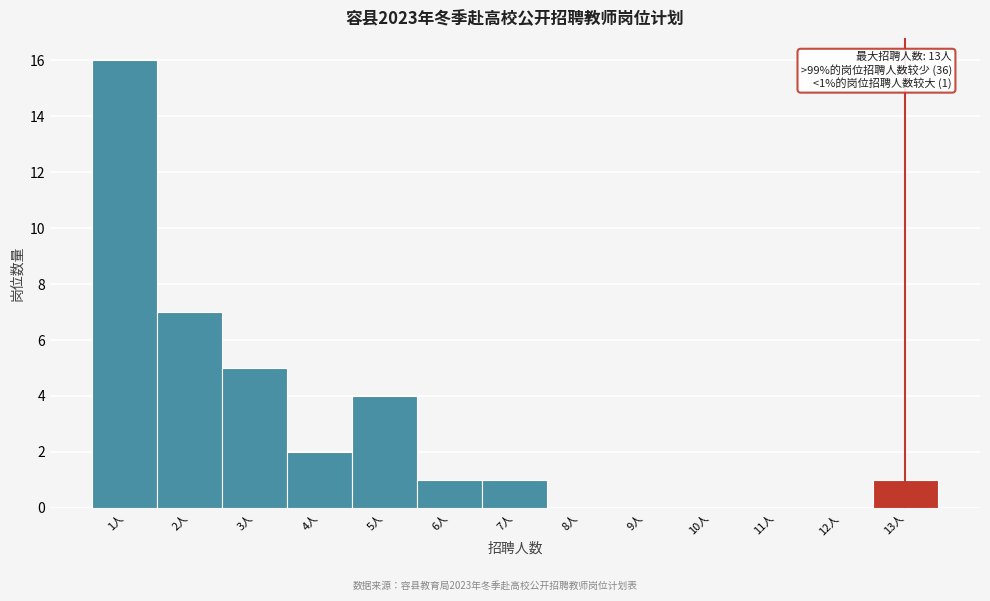

Over which range of the x-axis is the bar tallest?

0.5 to 1.5